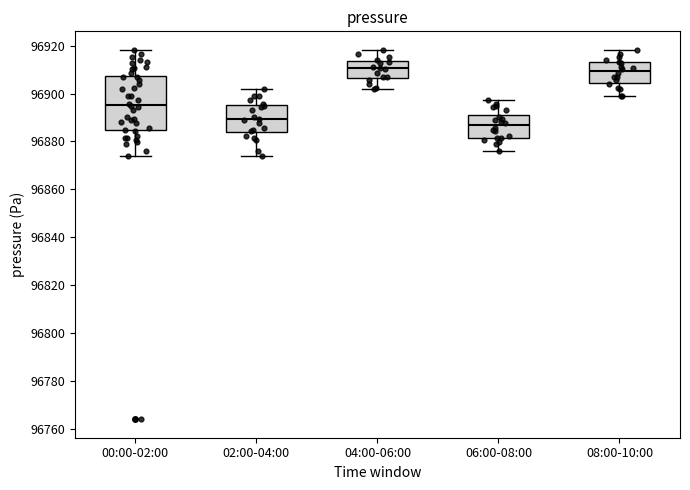

Where is the upper edge of the box for 06:00-08:00 on the y-axis? The values are not printed on the chart, so give them approximately, as read against the axis.

96890